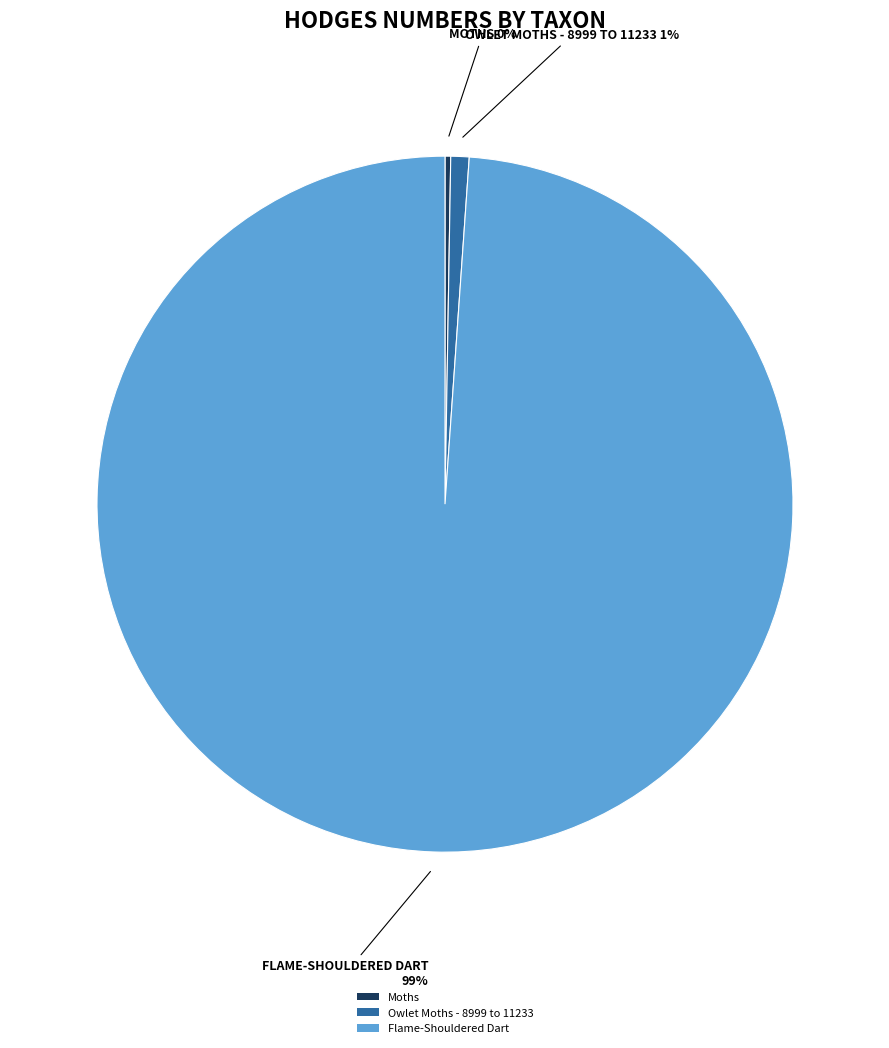

Which category has the biggest portion of the pie?

Flame-Shouldered Dart